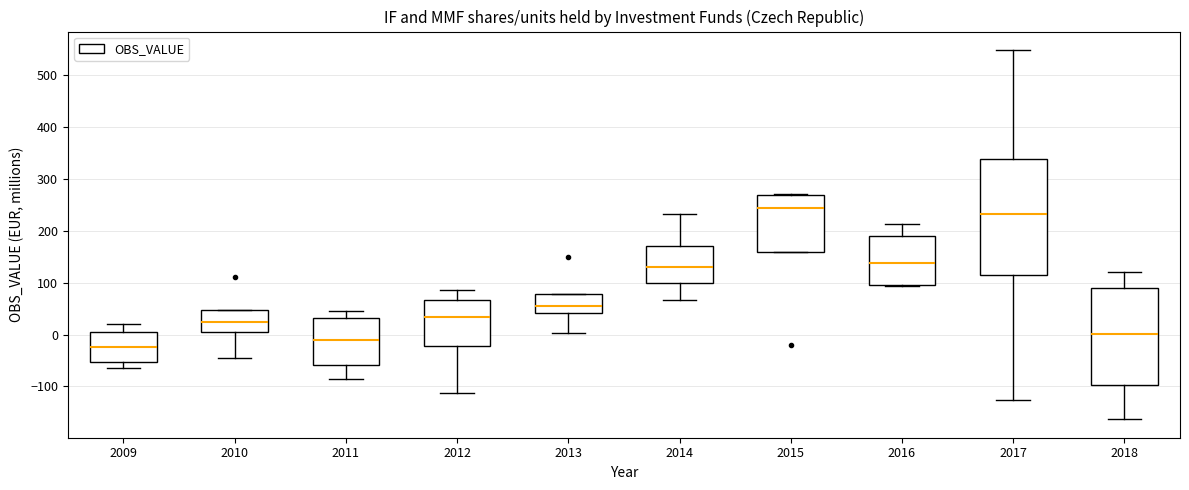

Comparing the boxes themselves (not the whiskers), which one is the tallest?

2017